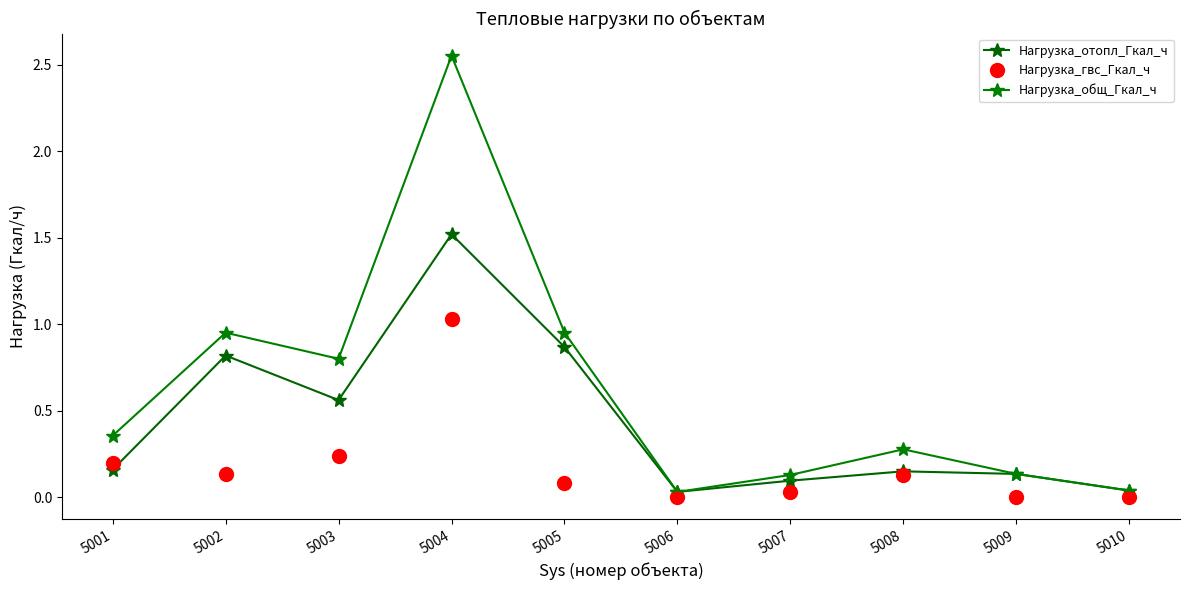

Which series has the largest total across all categories?

Нагрузка_общ_Гкал_ч